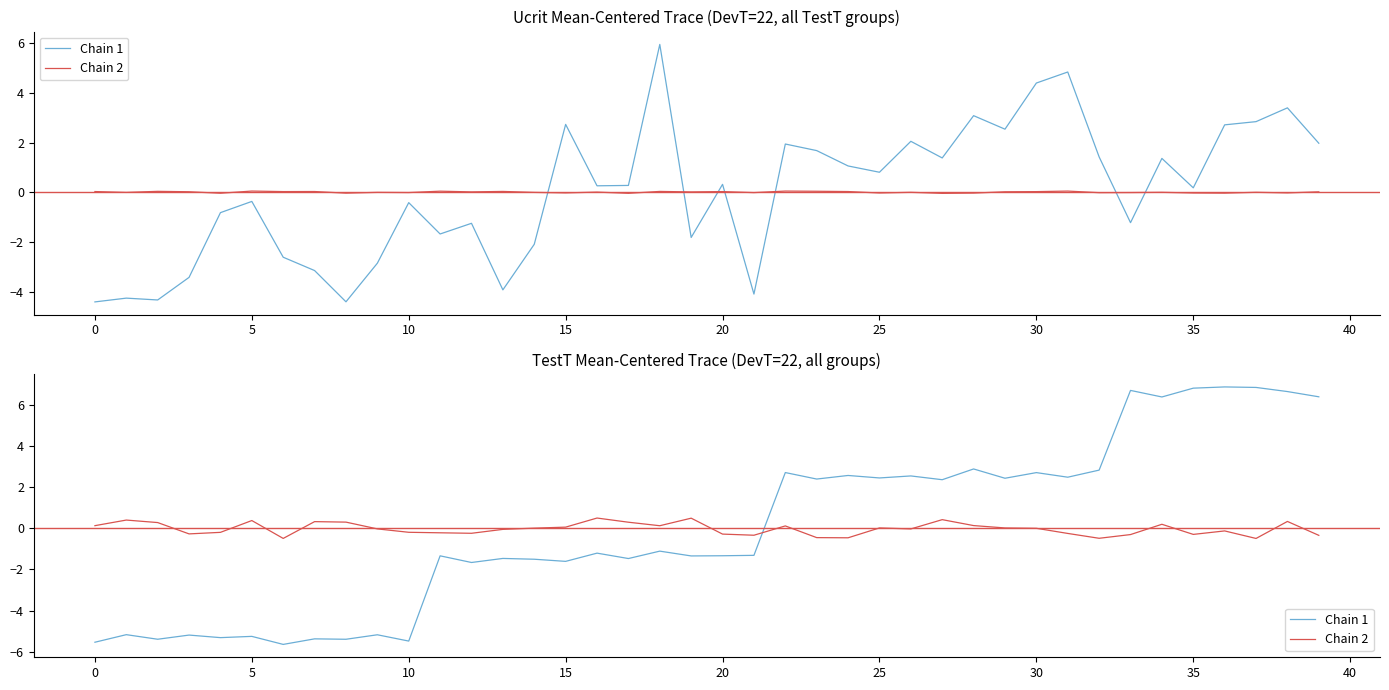

Which series has the largest range (max minus min)?

Chain 1